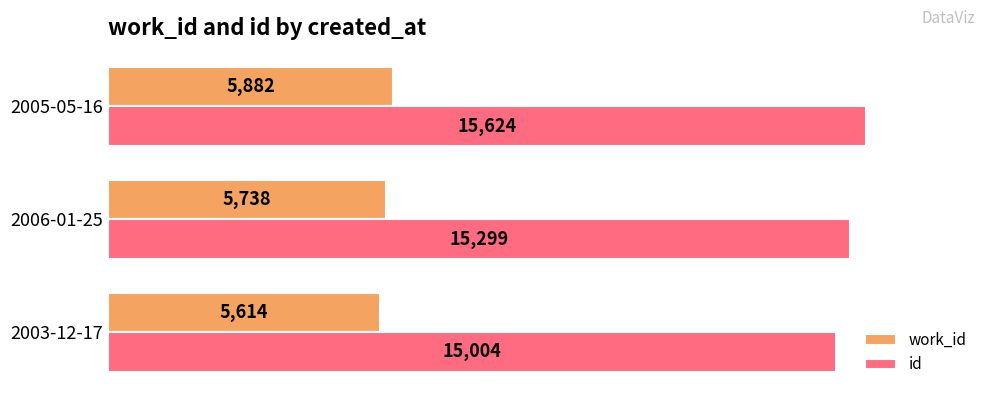

Rank the series at 2005-05-16 from lowest to highest value.

work_id, id